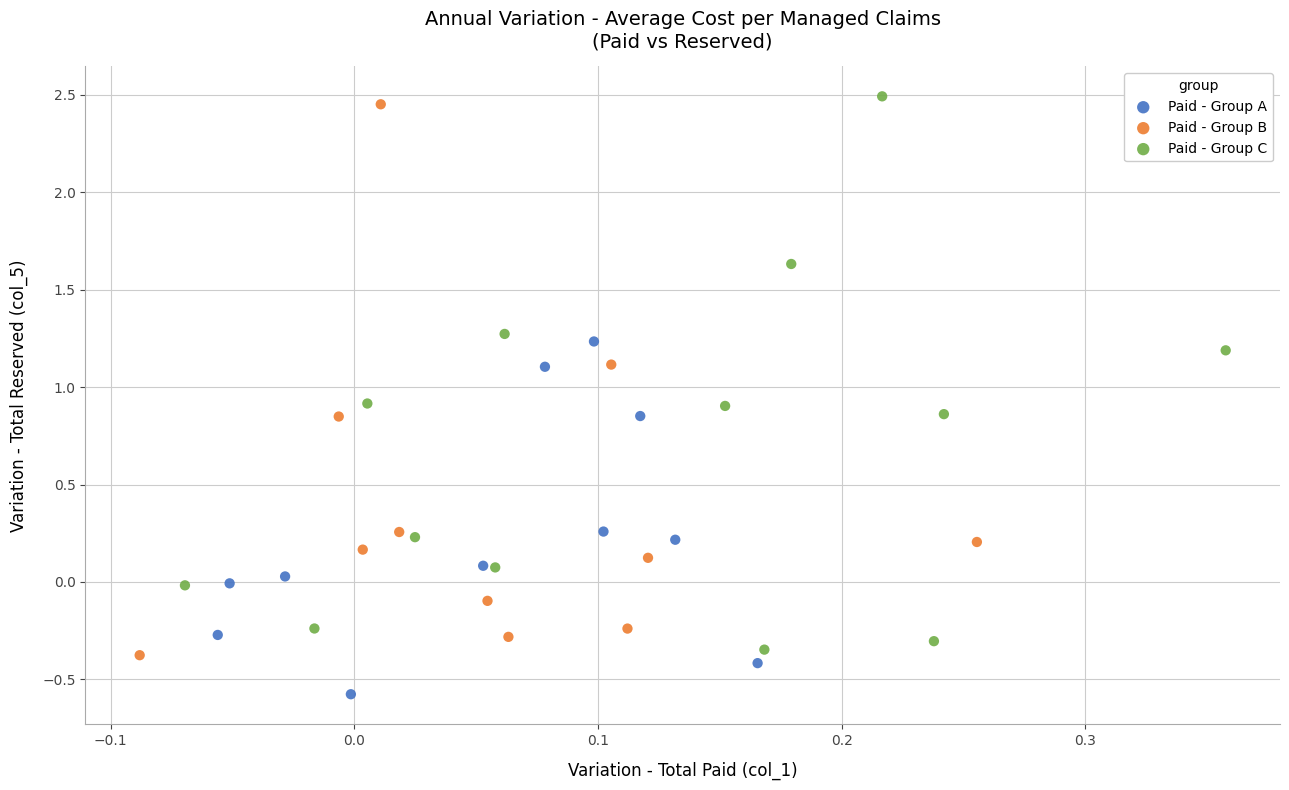

What are all the series names shown in the legend?

Paid - Group A, Paid - Group B, Paid - Group C